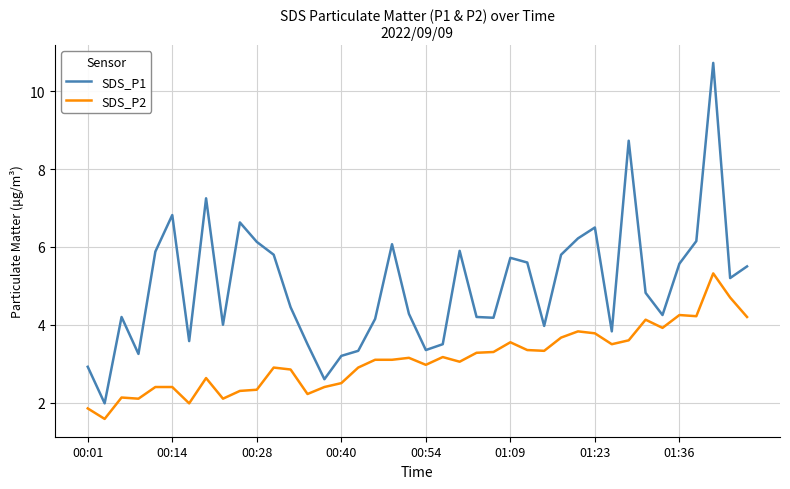

Which series has the widest spread of values?

SDS_P1